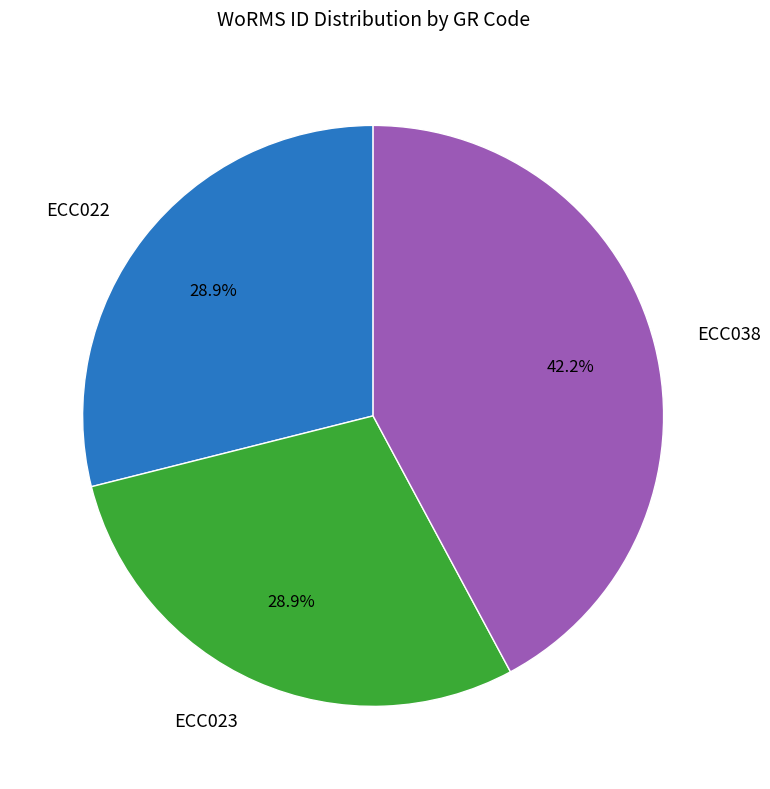

To the nearest percent, what is the difference between the largest and smallest slice percentages?

13%